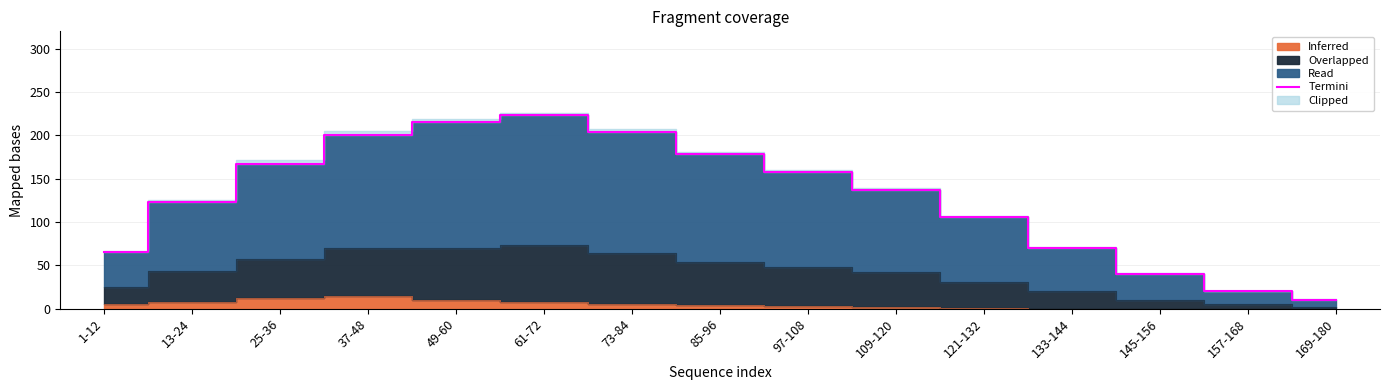

Which has a higher value, 85-96 or 25-36?

85-96